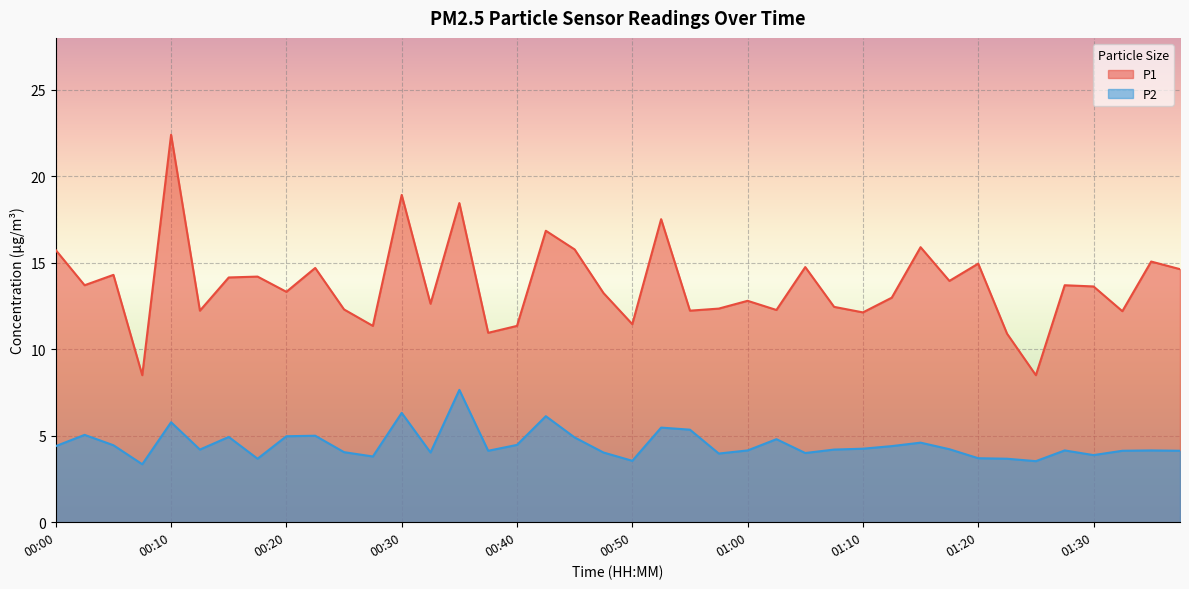

At 00:27, list the series in order from largest to smallest.

P1, P2